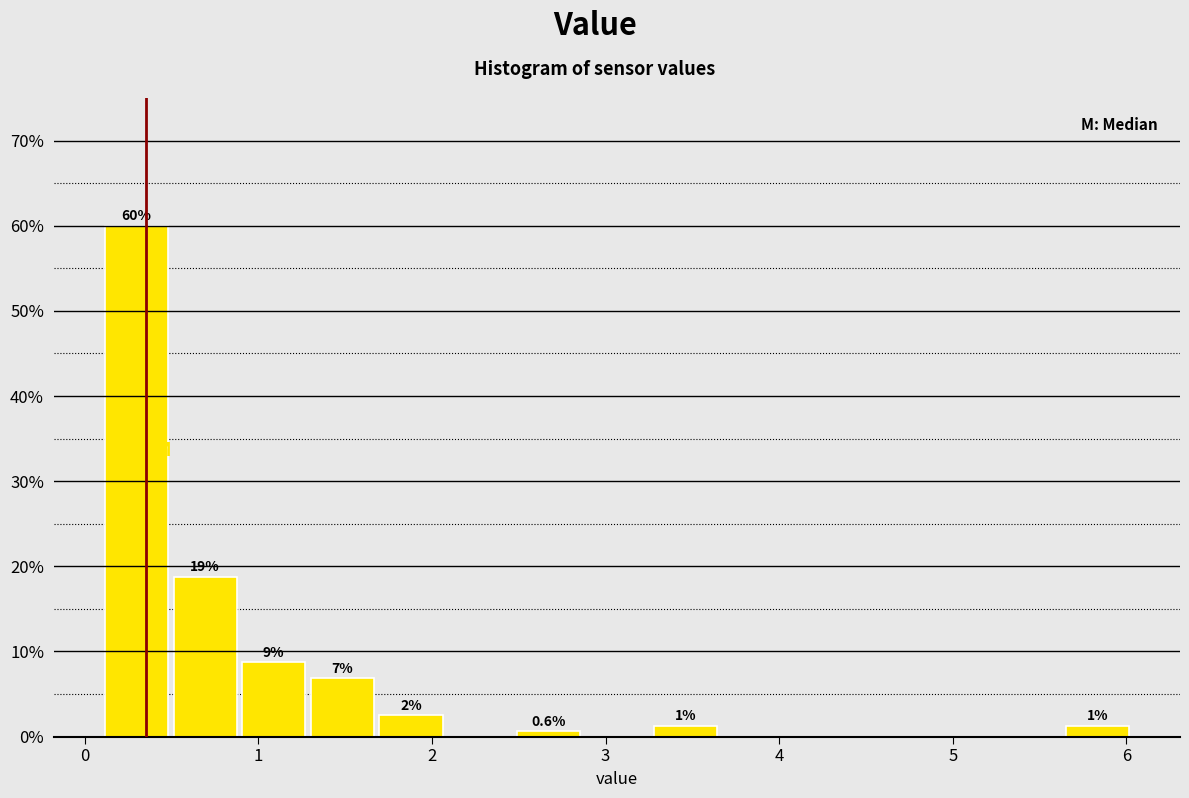

Read against the x-axis, roughly where is the centre of the tallest bar?

0.3